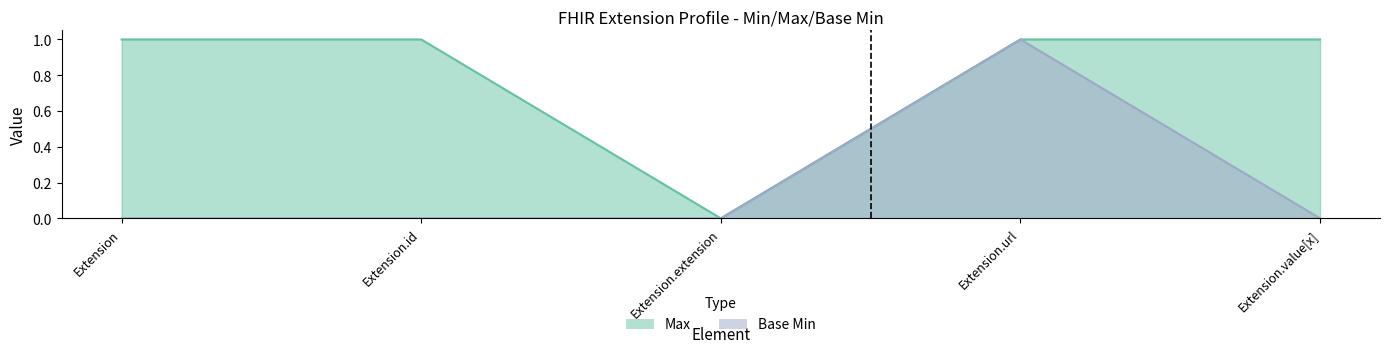

True or false: Base Min and Max cross at least once.

False